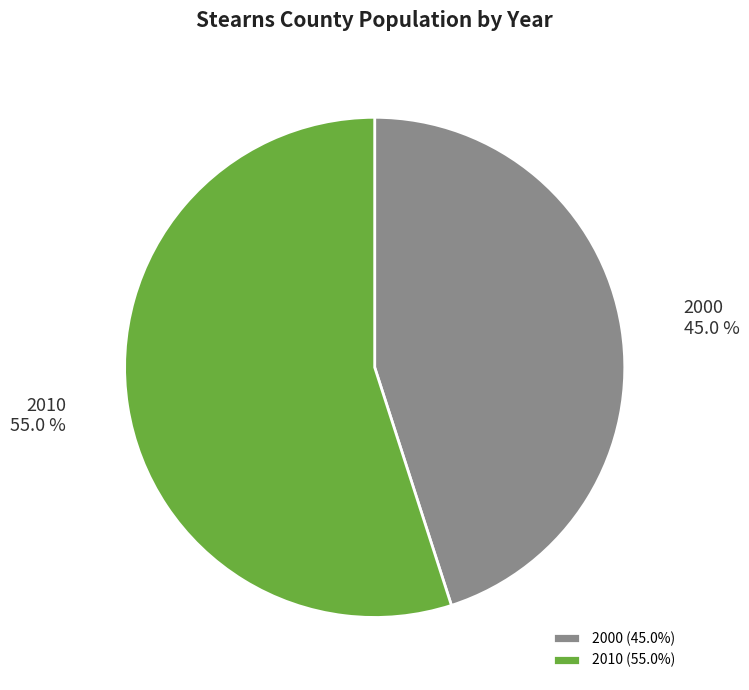

Which slice represents more than half of the pie?

2010